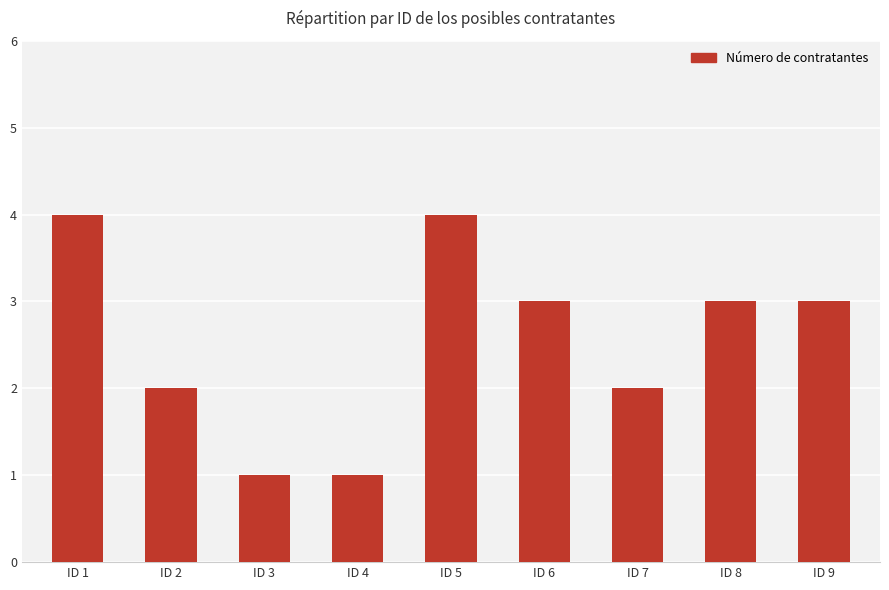

True or false: the data shows 1 at ID 7.

False